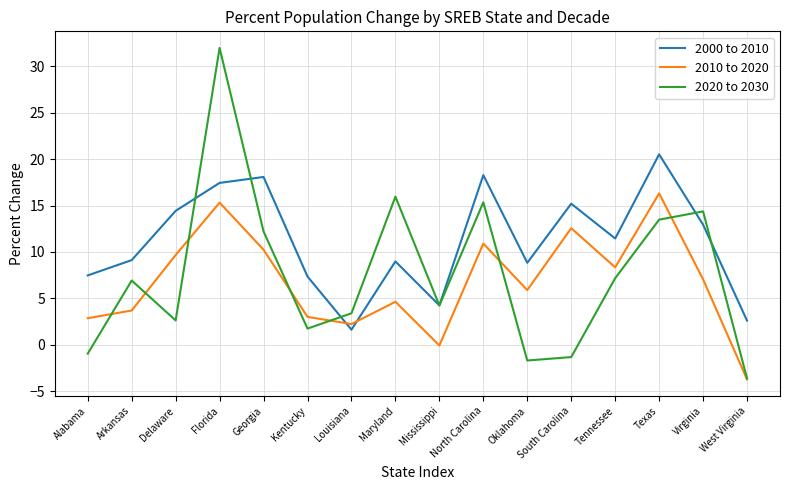

Is the value of 2000 to 2010 at Tennessee greater than the value of 2020 to 2030 at South Carolina?

Yes